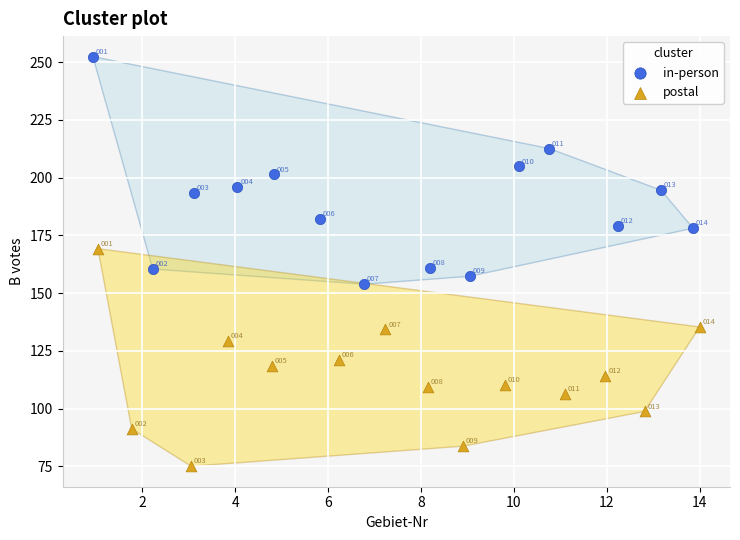

Which series contains the lowest Y value?

postal